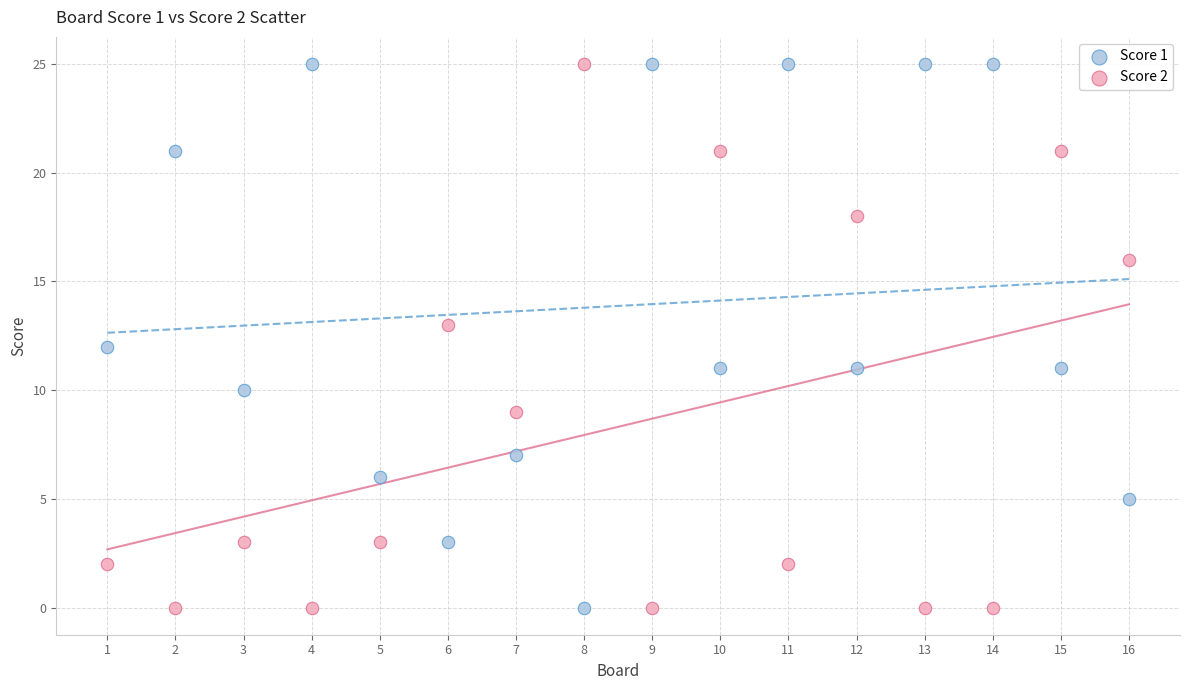

What is the X range (max minus min) for the scatter plot?

15